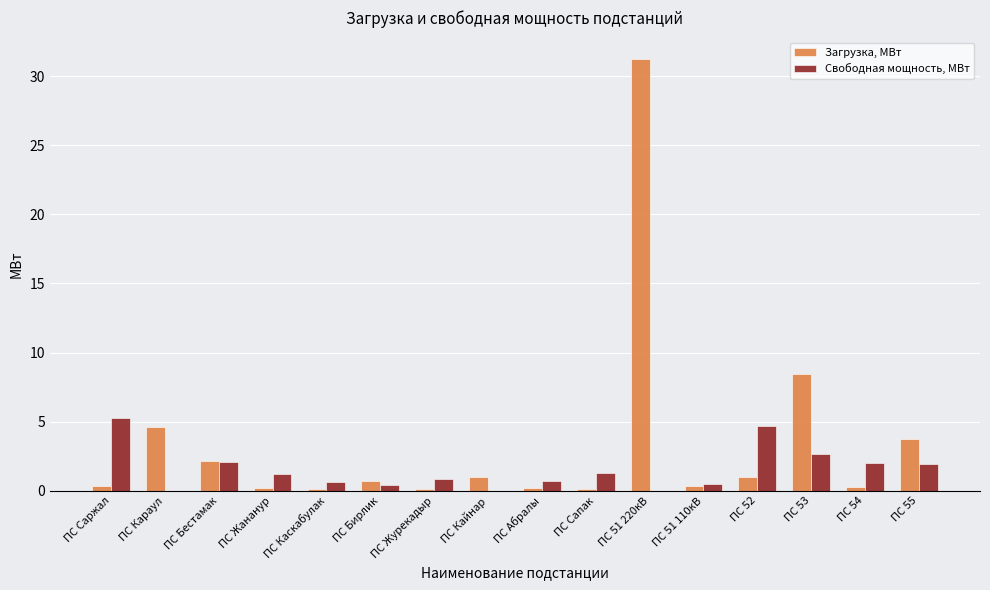

At which category is the sum across all series the highest?

ПС 51 220кВ